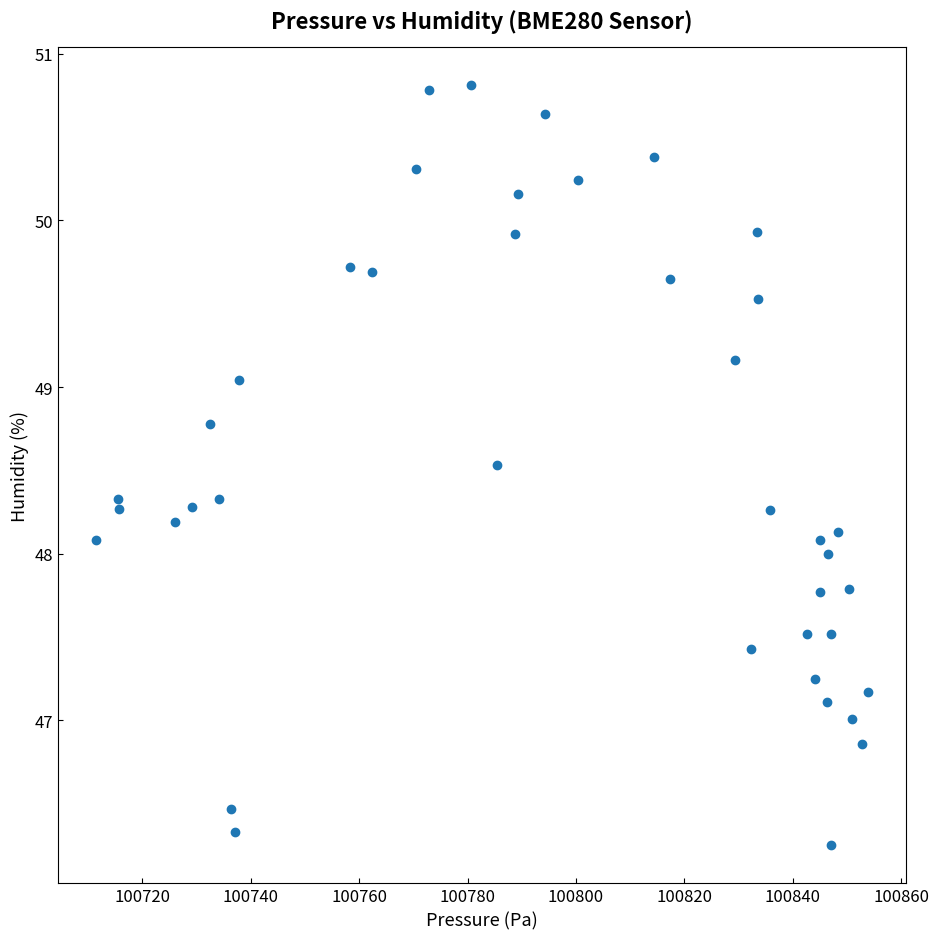

What is the range of Y values (max minus min)?

4.6